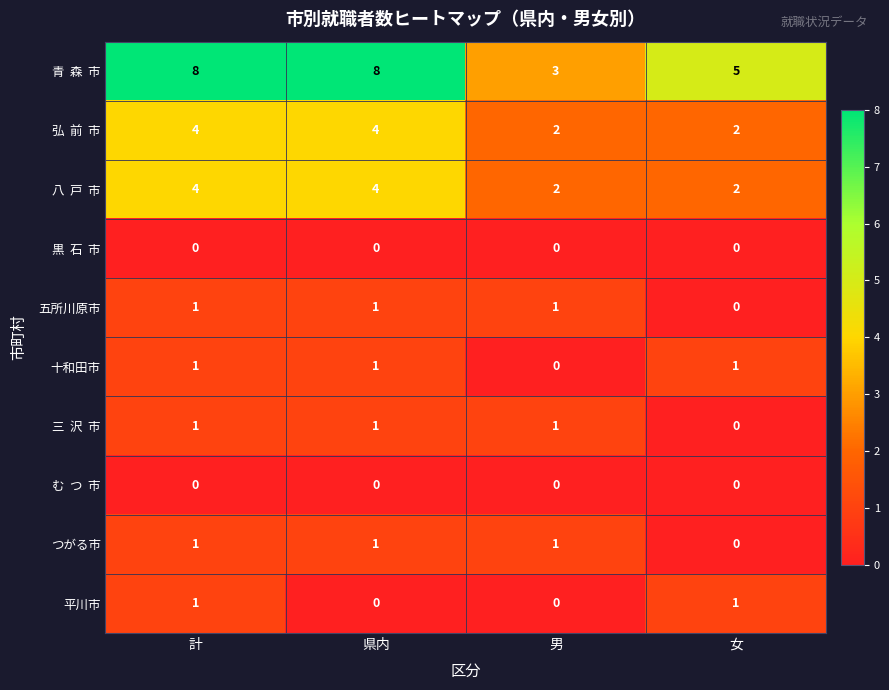

What is the total value across all series at 県内?

20